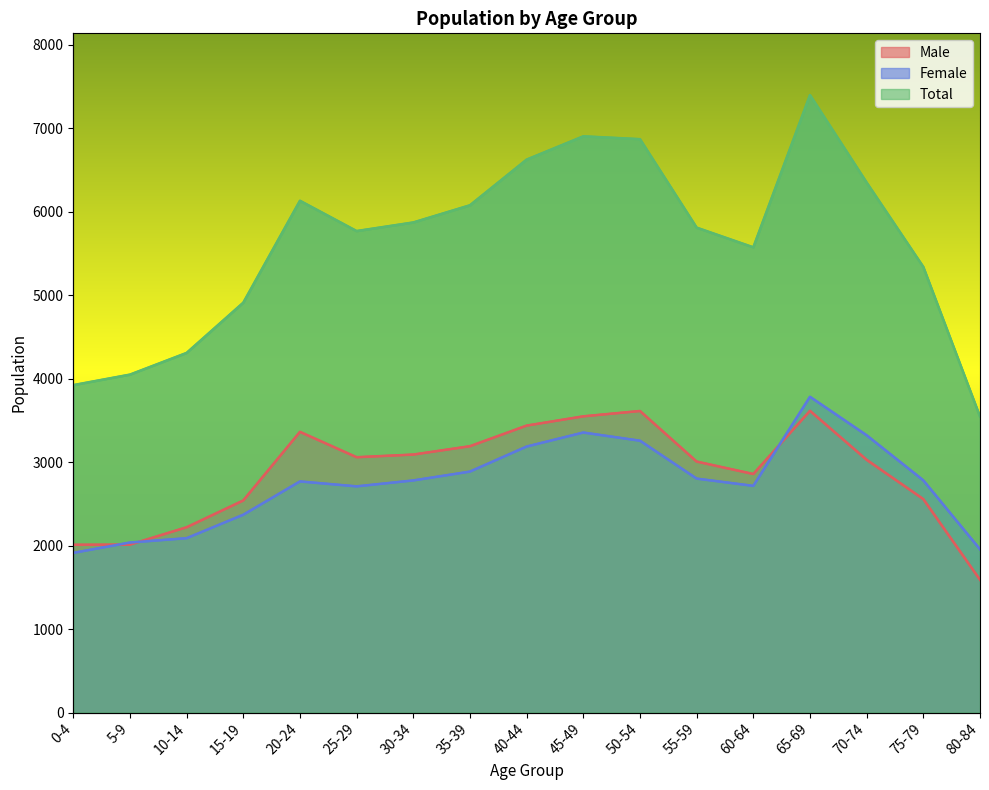

The Total series shows 1924 at 45-49. True or false?

False